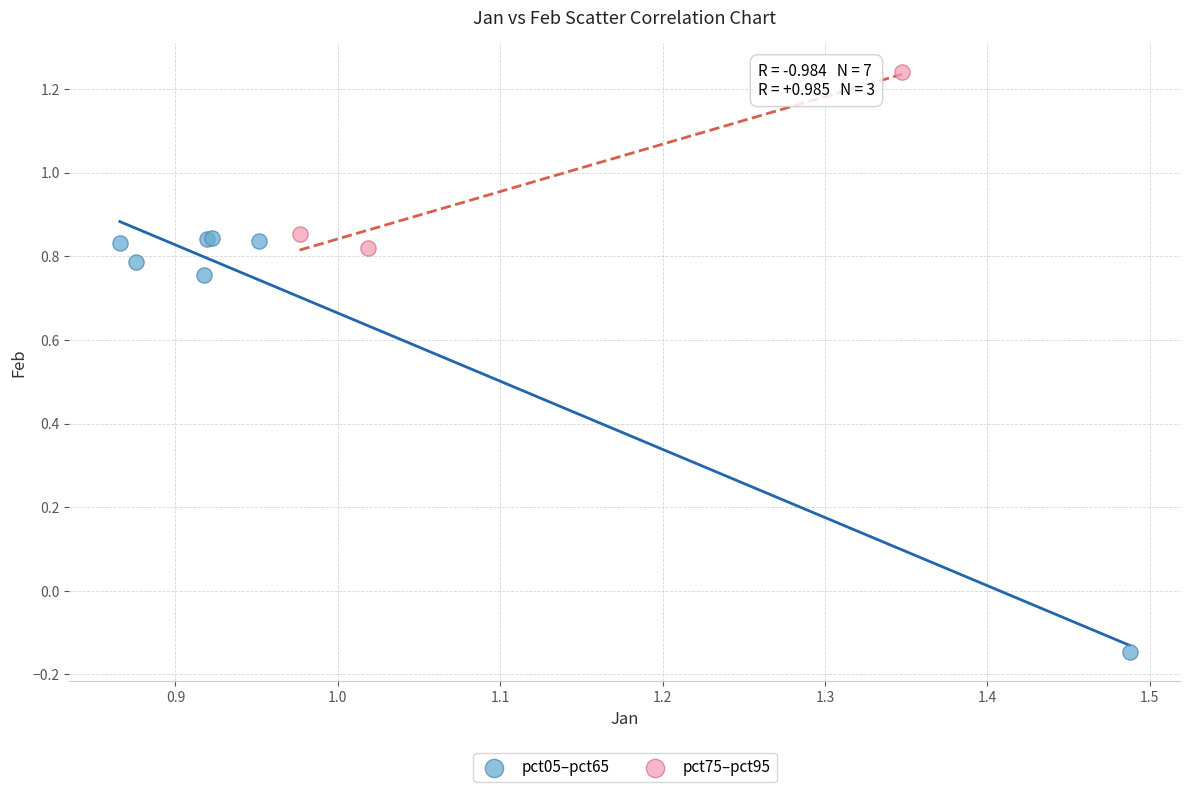

Which series contains the highest Y value?

pct75–pct95